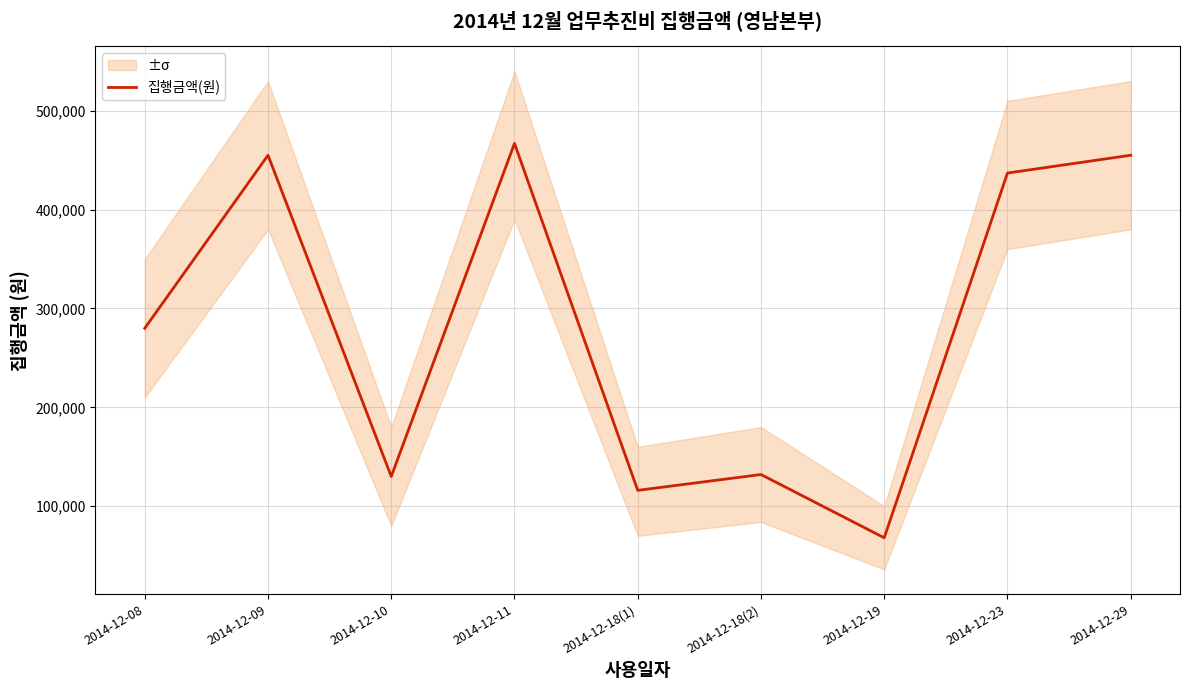

True or false: there are more than 0 points higher than both neighbors.

True